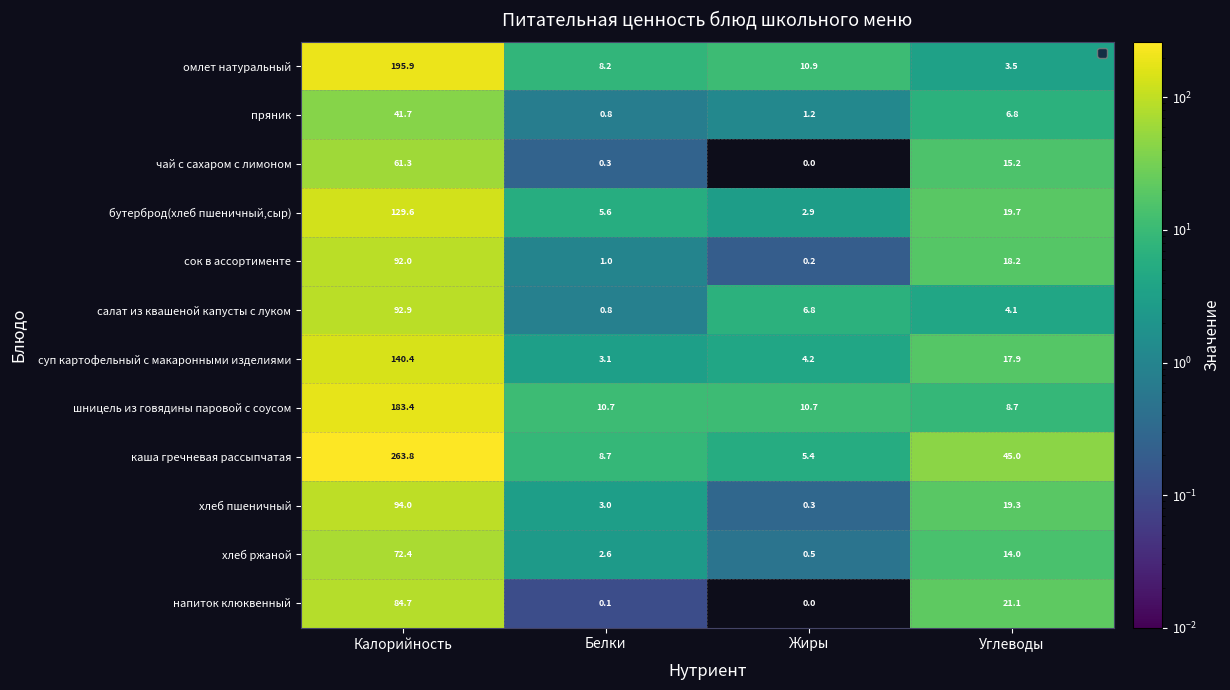

What is the approximate value of шницель из говядины паровой с соусом at Жиры?

10.7